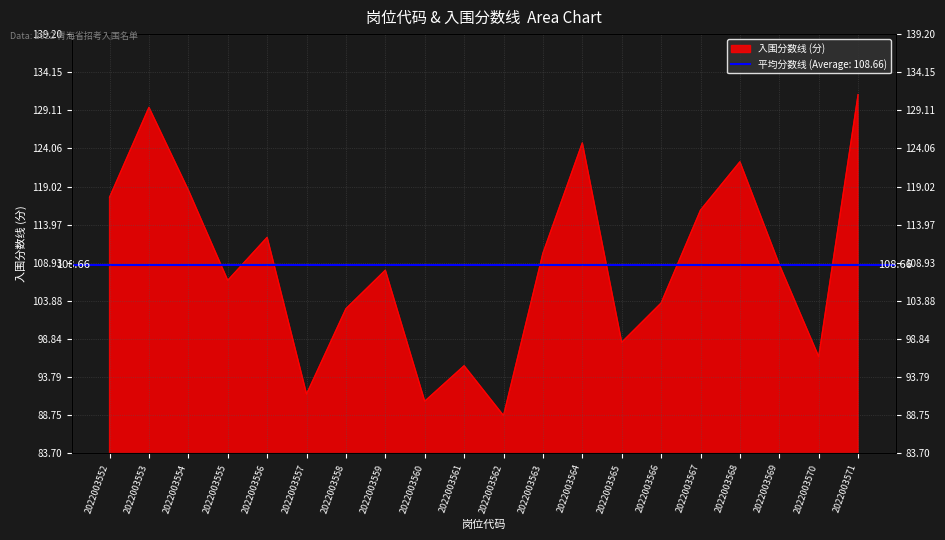

Is it true that the value at 2022003556 is 112.3?

True